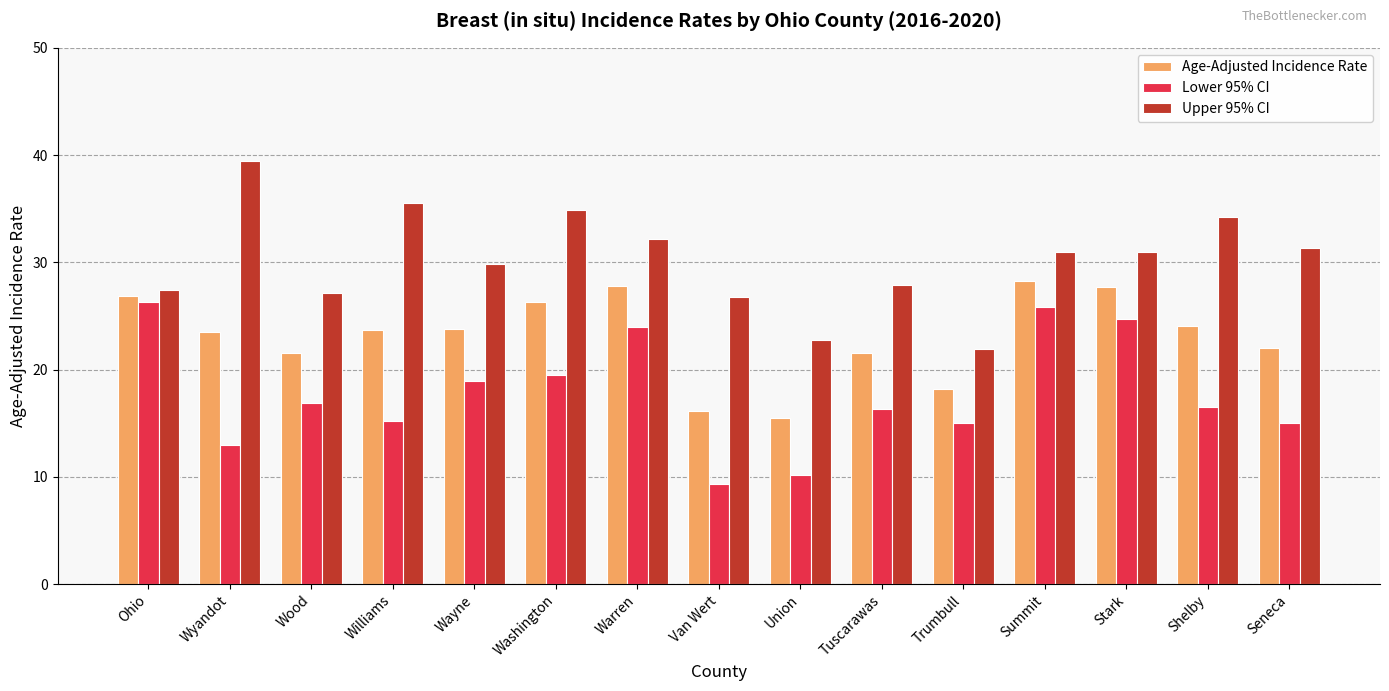

What is the difference between the Lower 95% CI values at Washington and Wyandot?

6.5